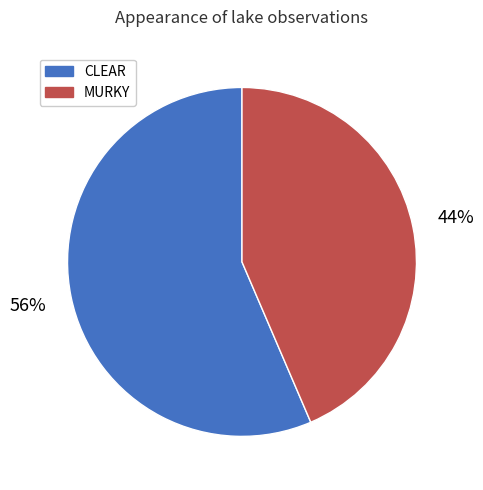

Count the number of slices in the pie.

2